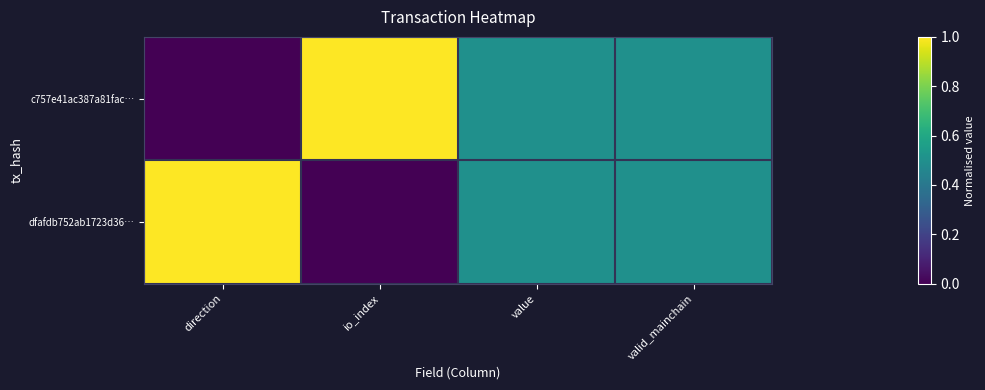

Rank the series by their maximum value, from highest to lowest.

c757e41ac387a81fac…, dfafdb752ab1723d36…